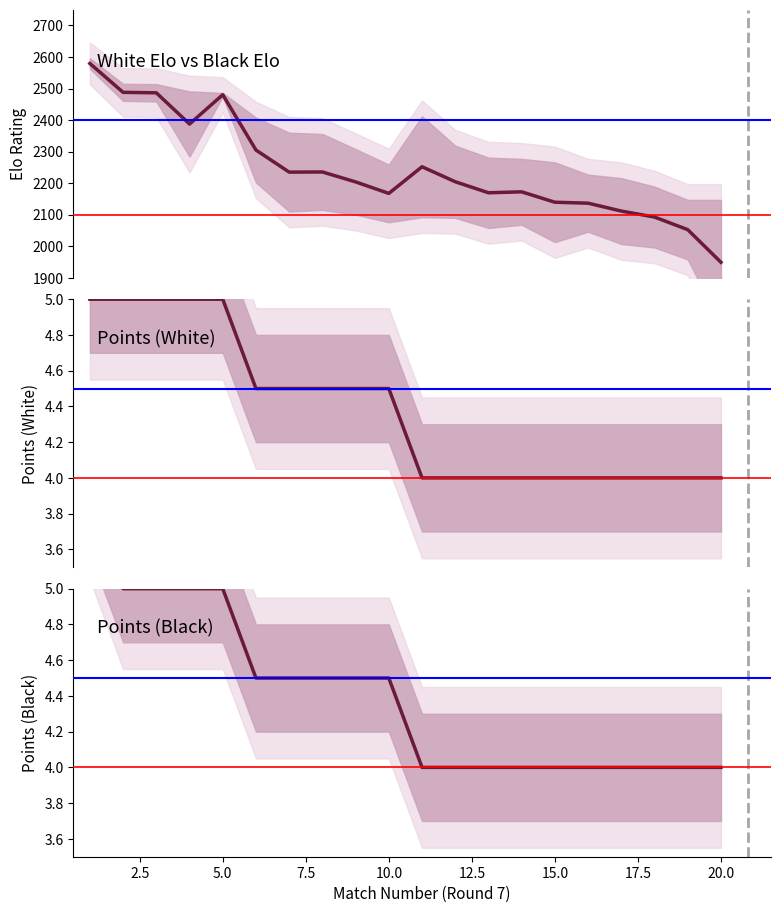

Reading right to left, what are all the values shown in this chart?

Elo mean: 1949.0	2052.5	2092.5	2111.5	2136.5	2139.5	2172.5	2169.5	2204.5	2252.0	2167.5	2204.0	2235.5	2235.0	2305.0	2480.5	2387.5	2486.5	2488.0	2579.5
White points: 4.0	4.0	4.0	4.0	4.0	4.0	4.0	4.0	4.0	4.0	4.5	4.5	4.5	4.5	4.5	5.0	5.0	5.0	5.0	5.0
Black points: 4.0	4.0	4.0	4.0	4.0	4.0	4.0	4.0	4.0	4.0	4.5	4.5	4.5	4.5	4.5	5.0	5.0	5.0	5.0	5.5